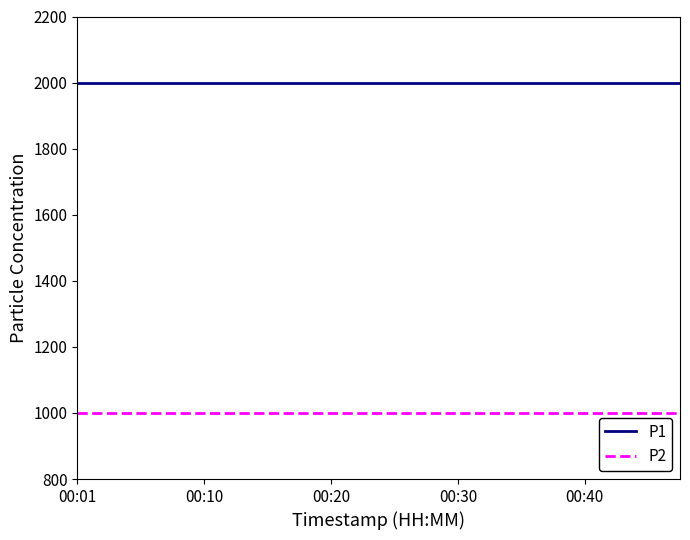

True or false: P2 and P1 cross at least once.

False